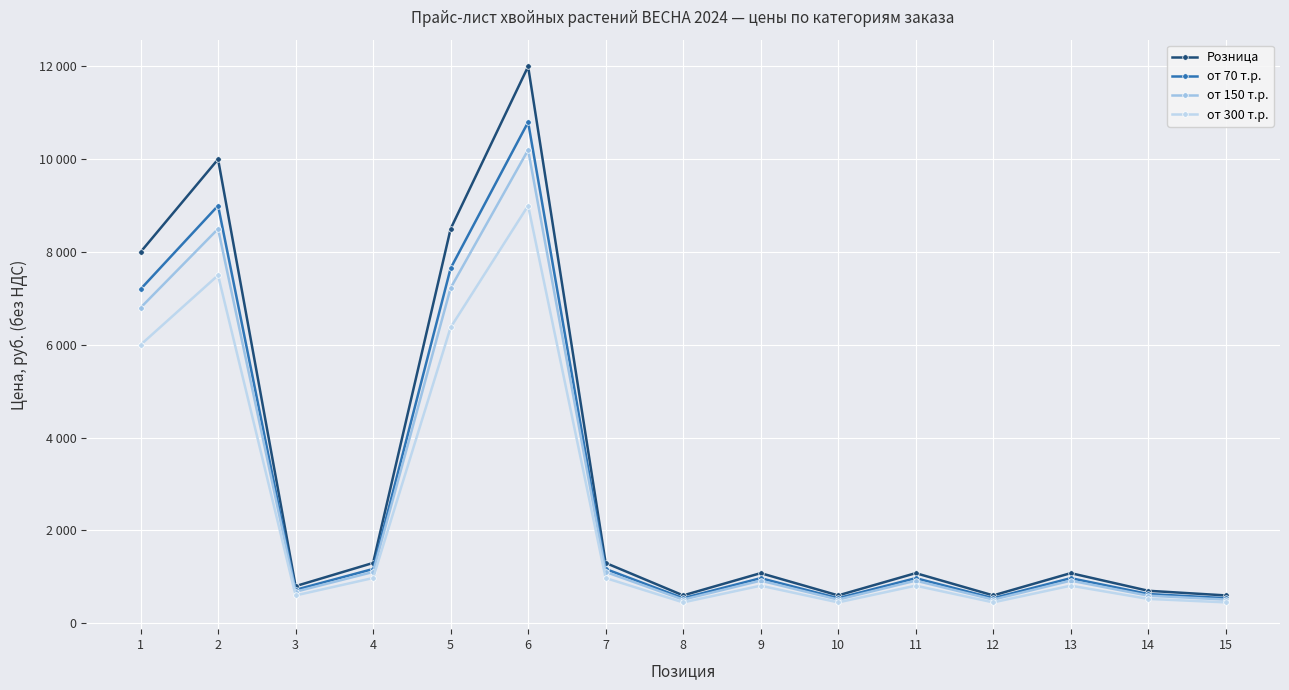

What is the value of the Розница point at the 6th from the left?

12000